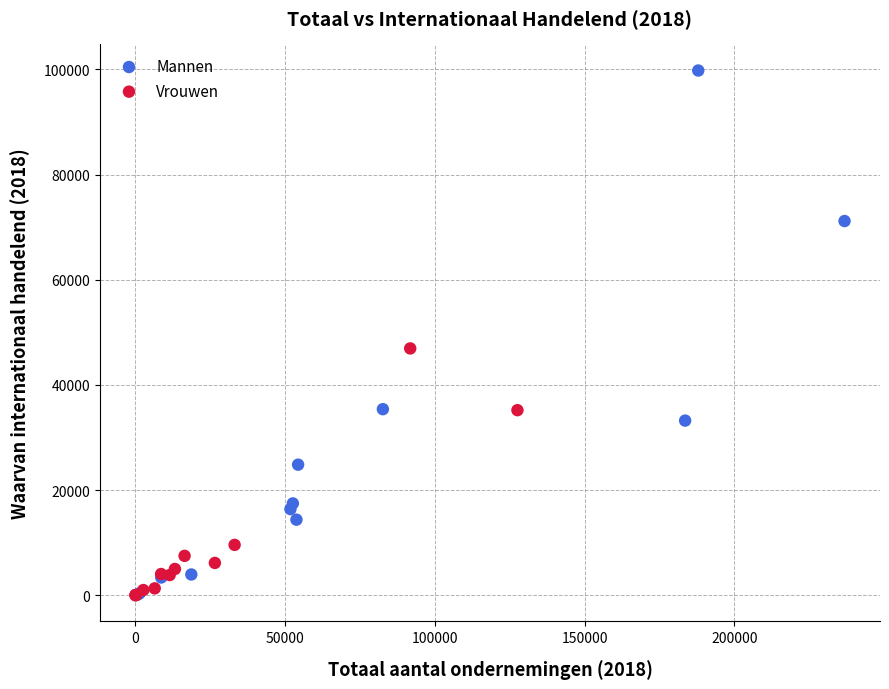

Which series reaches the maximum Y coordinate?

Mannen